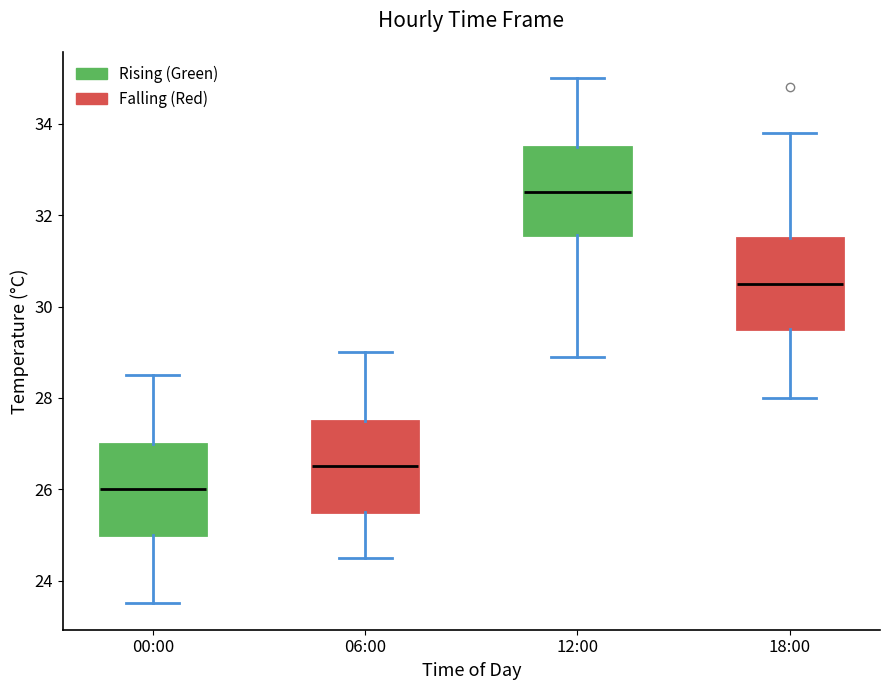

Reading left to right, read every box against the y-axis: the position of its median line, the range the box covers, and the ends of its whiskers. The values are not printed on the chart, so give them approximately, as read against the axis.

00:00: median 26.0, box 25.0 to 27.0, whiskers 23.6 to 28.6
06:00: median 26.6, box 25.6 to 27.6, whiskers 24.6 to 29.0
12:00: median 32.6, box 31.6 to 33.6, whiskers 29.0 to 35.0
18:00: median 30.6, box 29.6 to 31.6, whiskers 28.0 to 33.8